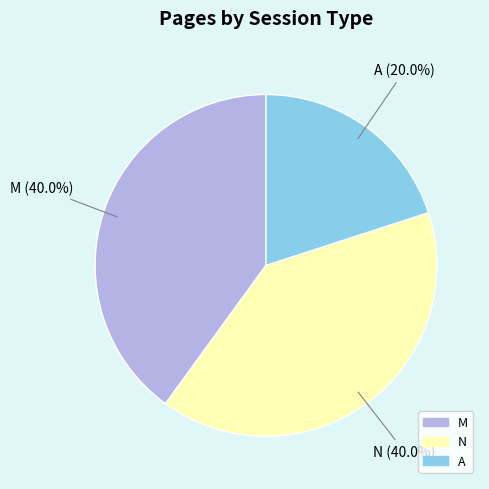

How many segments does this pie chart have?

3